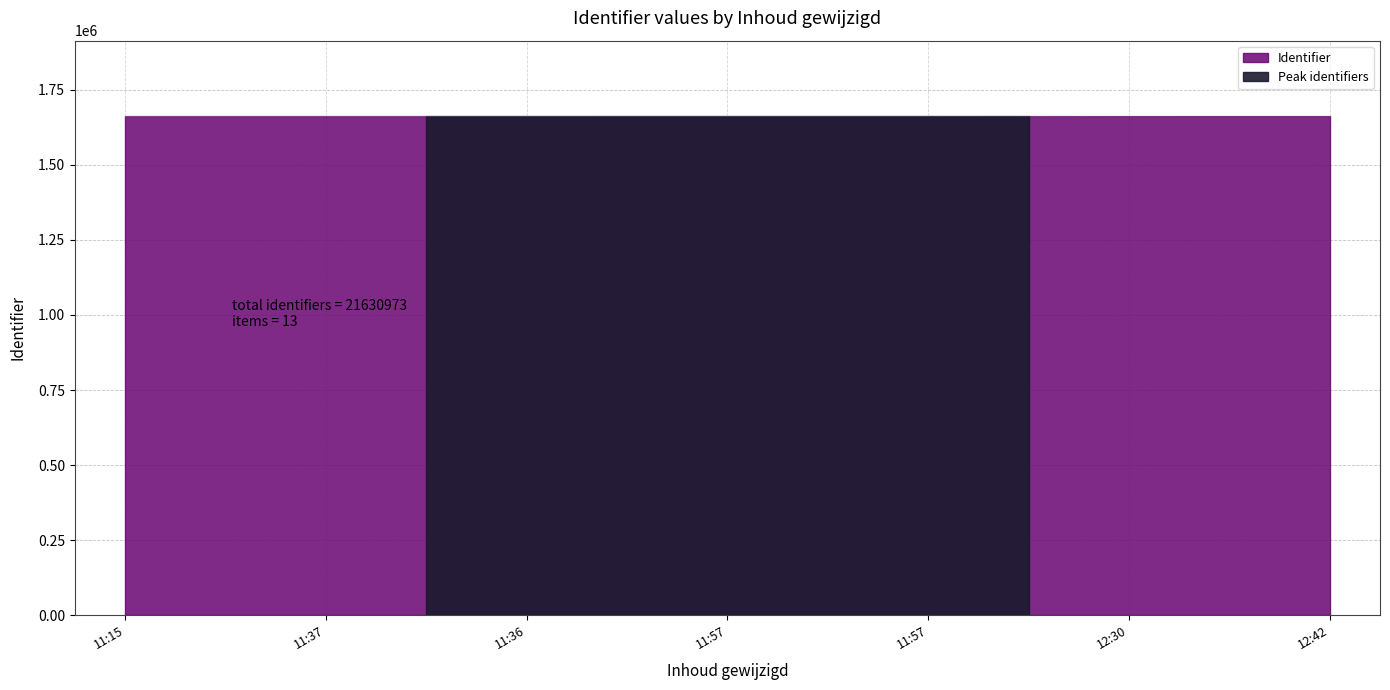

What is the maximum value shown in the chart?

1664142